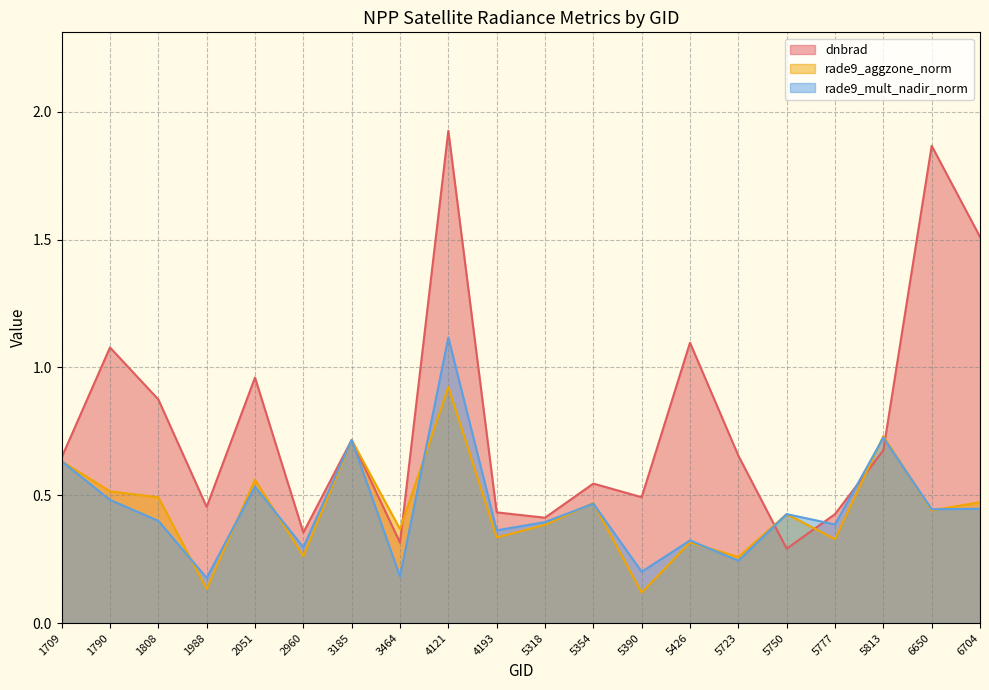

What is the approximate value of rade9_aggzone_norm at 2960?

0.3